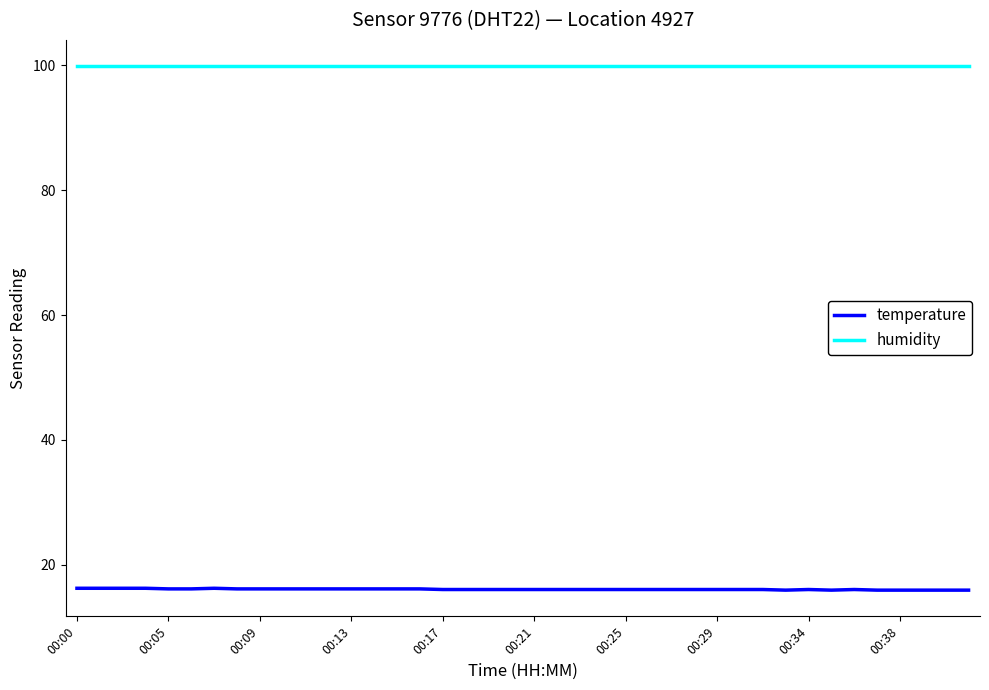

List the series in order of their peak value, highest first.

humidity, temperature